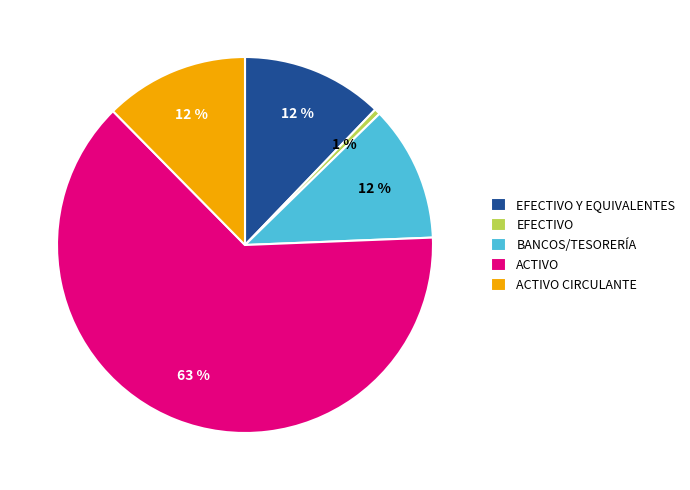

Combined, do EFECTIVO and EFECTIVO Y EQUIVALENTES account for over 50%?

No